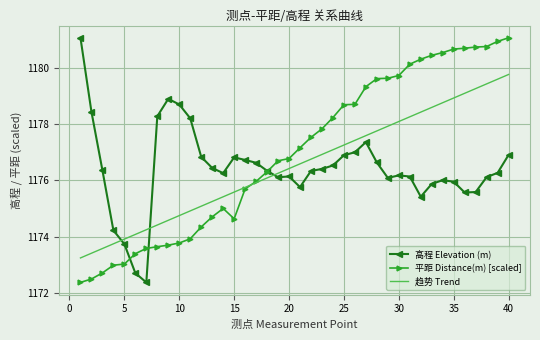

What is the maximum value for 平距 Distance(m) [scaled]?

1181.1